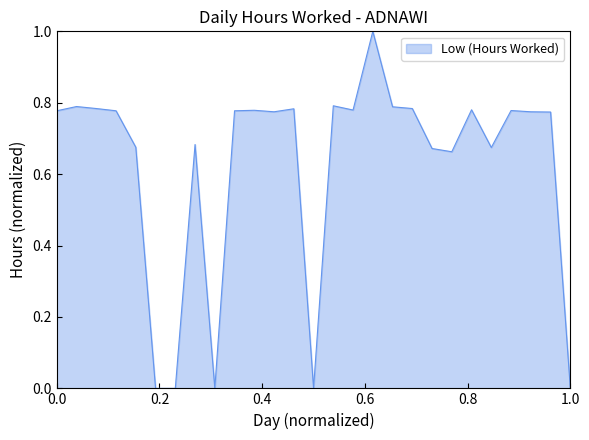

What is the sum of all values?

16.9